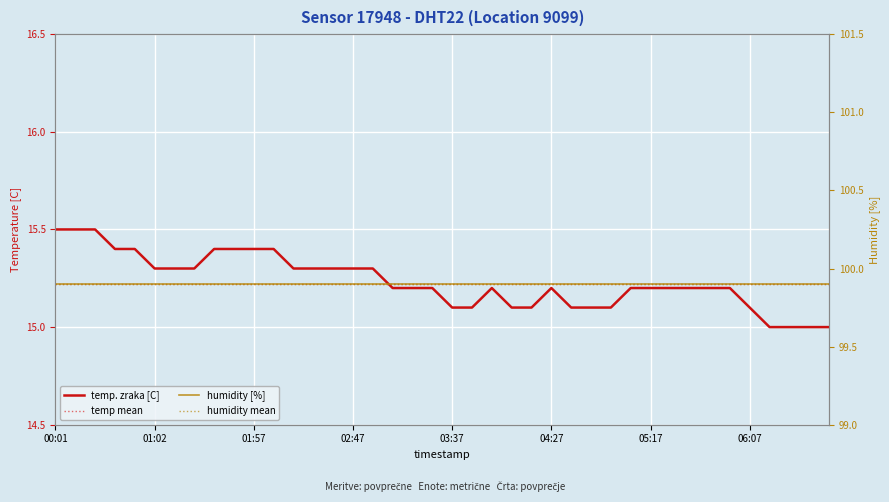

Does the chart display data point markers on the line(s)?

No